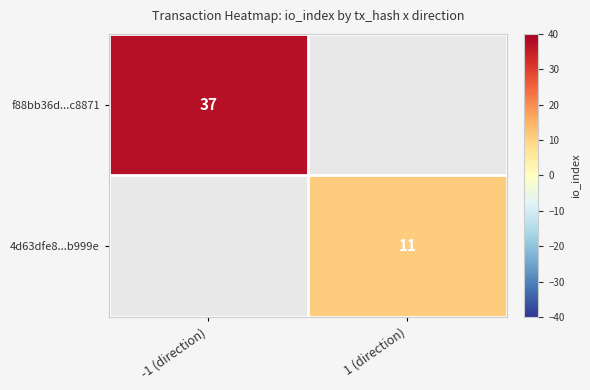

True or false: 4d63dfe8...b999e has a value of 6.3 at 1 (direction).

False